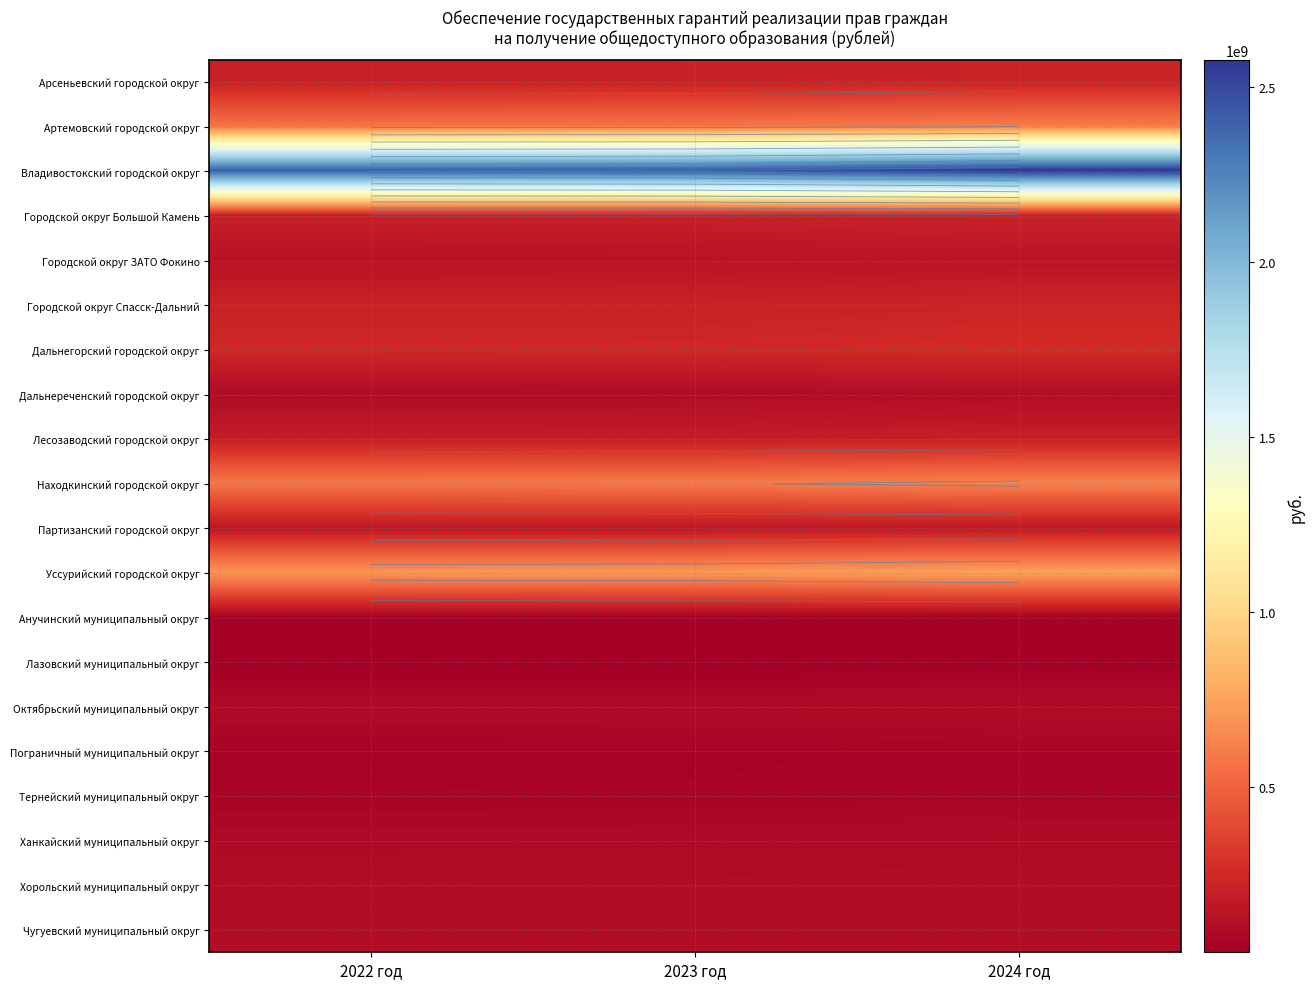

Rank the series at 2022 год from lowest to highest value.

Лазовский муниципальный округ, Анучинский муниципальный округ, Пограничный муниципальный округ, Тернейский муниципальный округ, Ханкайский муниципальный округ, Октябрьский муниципальный округ, Дальнереченский городской округ, Чугуевский муниципальный округ, Хорольский муниципальный округ, Городской округ ЗАТО Фокино, Партизанский городской округ, Лесозаводский городской округ, Городской округ Большой Камень, Арсеньевский городской округ, Городской округ Спасск-Дальний, Дальнегорский городской округ, Артемовский городской округ, Находкинский городской округ, Уссурийский городской округ, Владивостокский городской округ